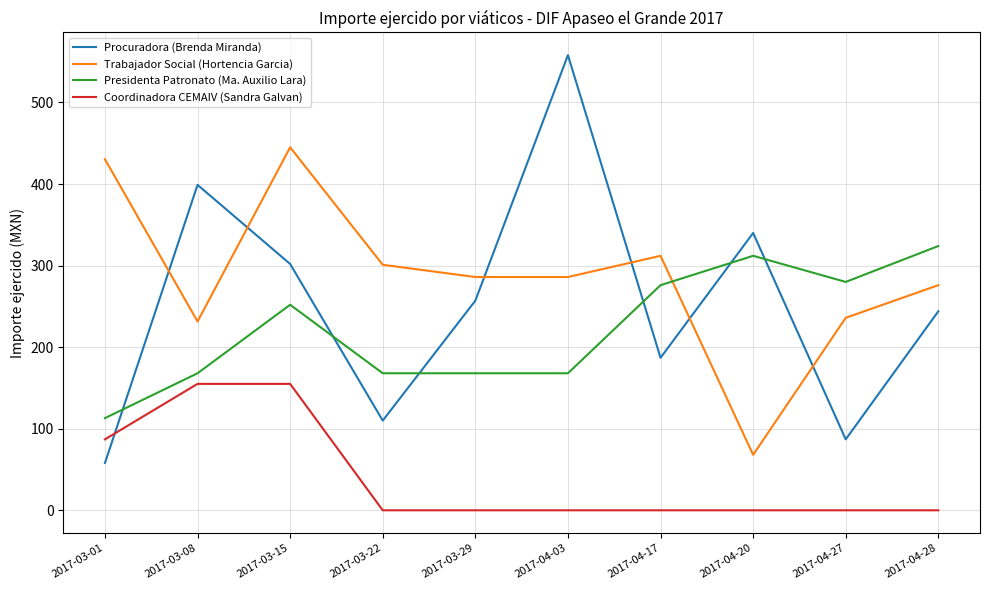

What is the maximum value shown in the chart?

558.0